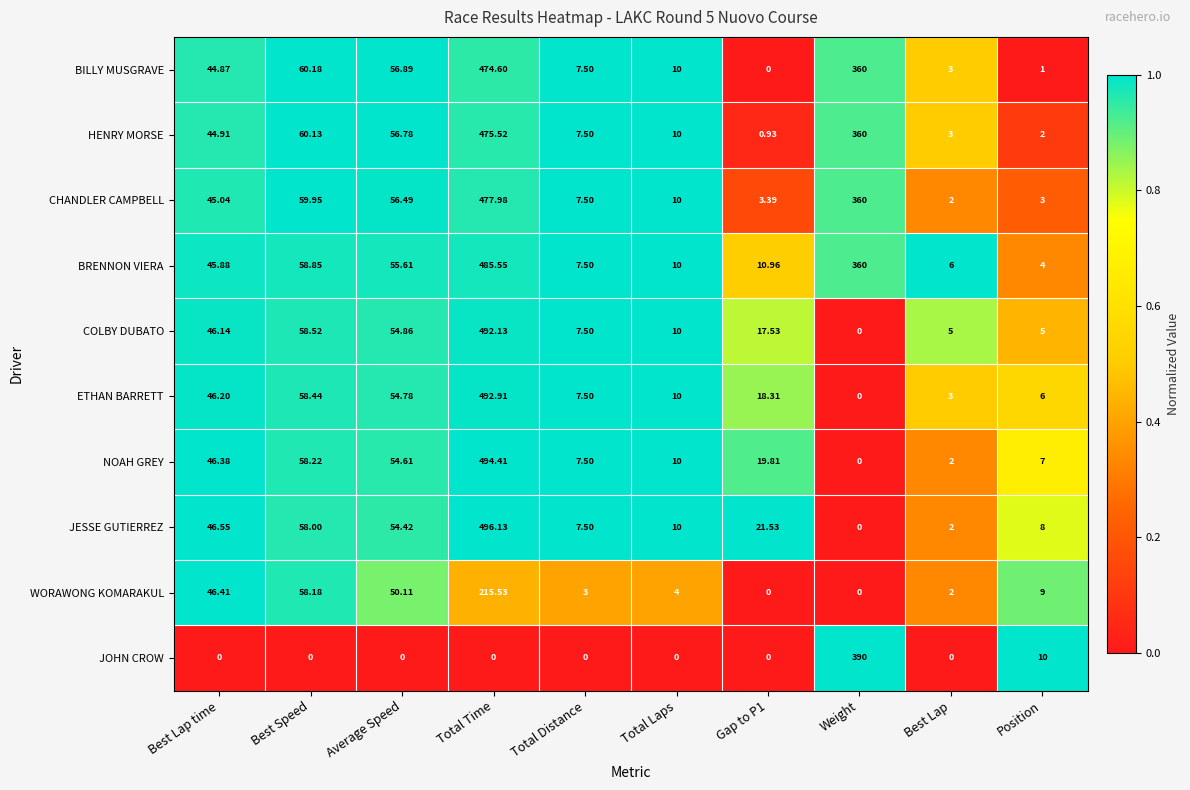

At which category is the sum across all series the highest?

Total Time